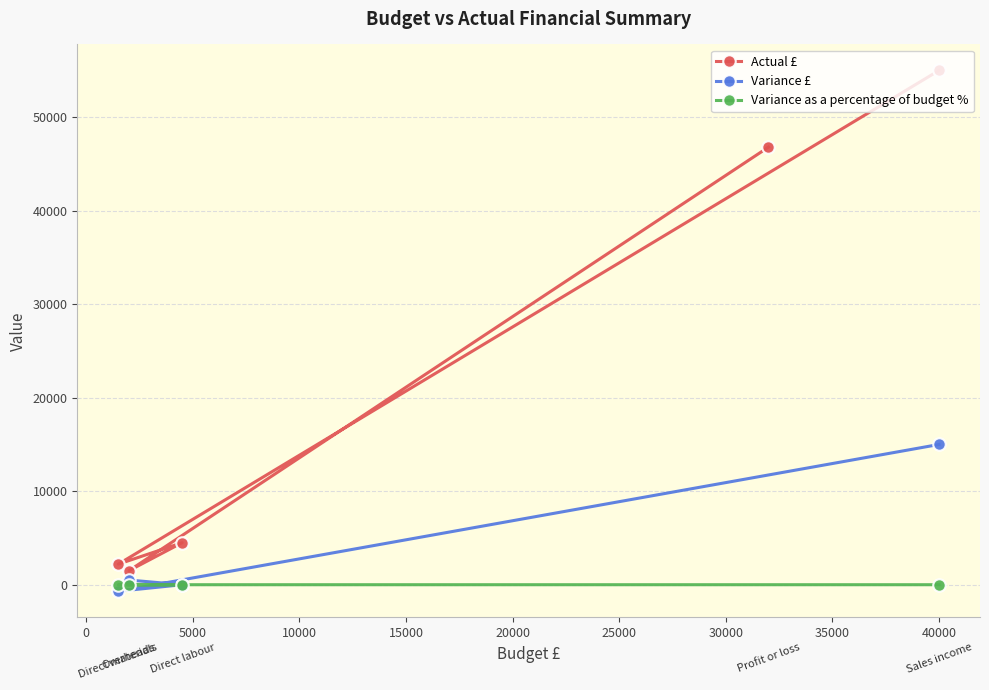

What is the value of the Actual £ point at the 4th from the left?

46800